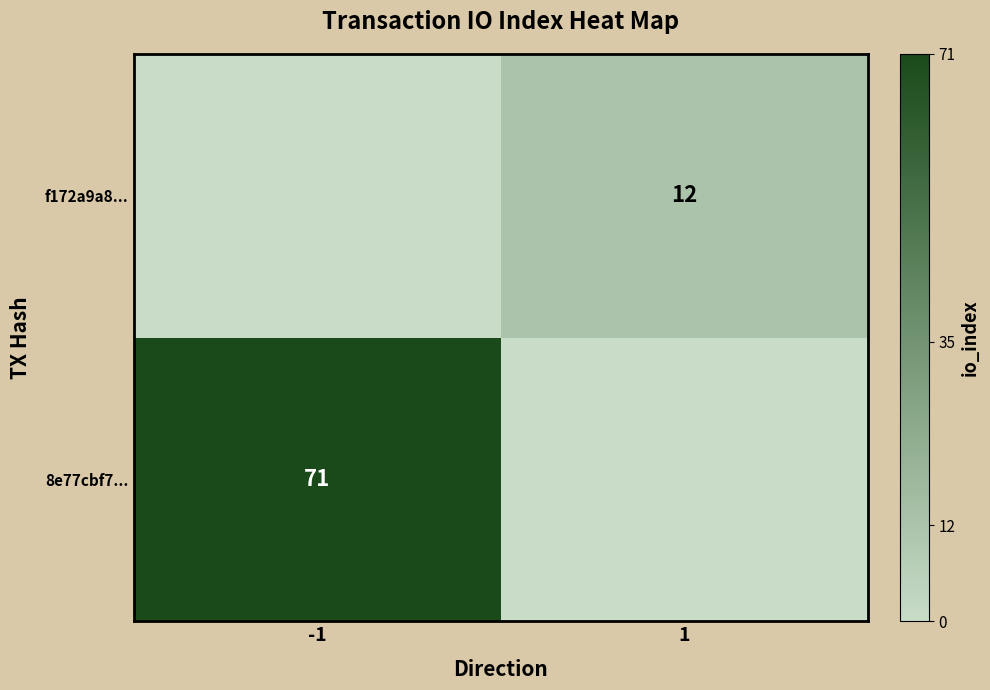

What is the total value across all series at 1?

12